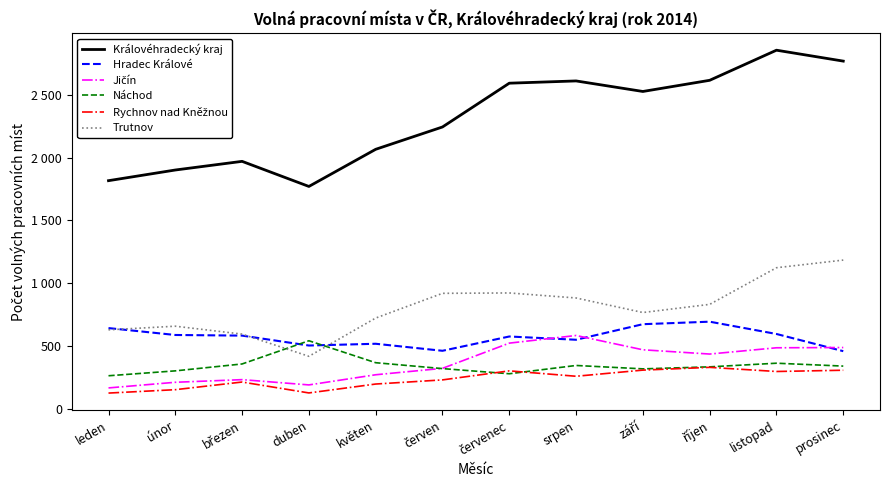

Does the chart display data point markers on the line(s)?

No